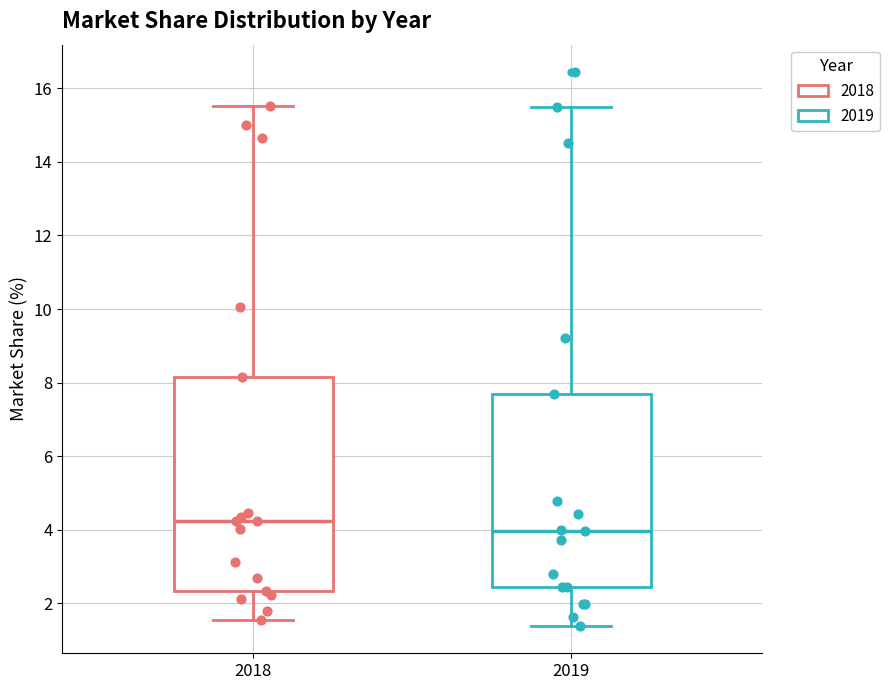

Where is the lower edge of the box at x = 2018 on the y-axis? The values are not printed on the chart, so give them approximately, as read against the axis.

2.4